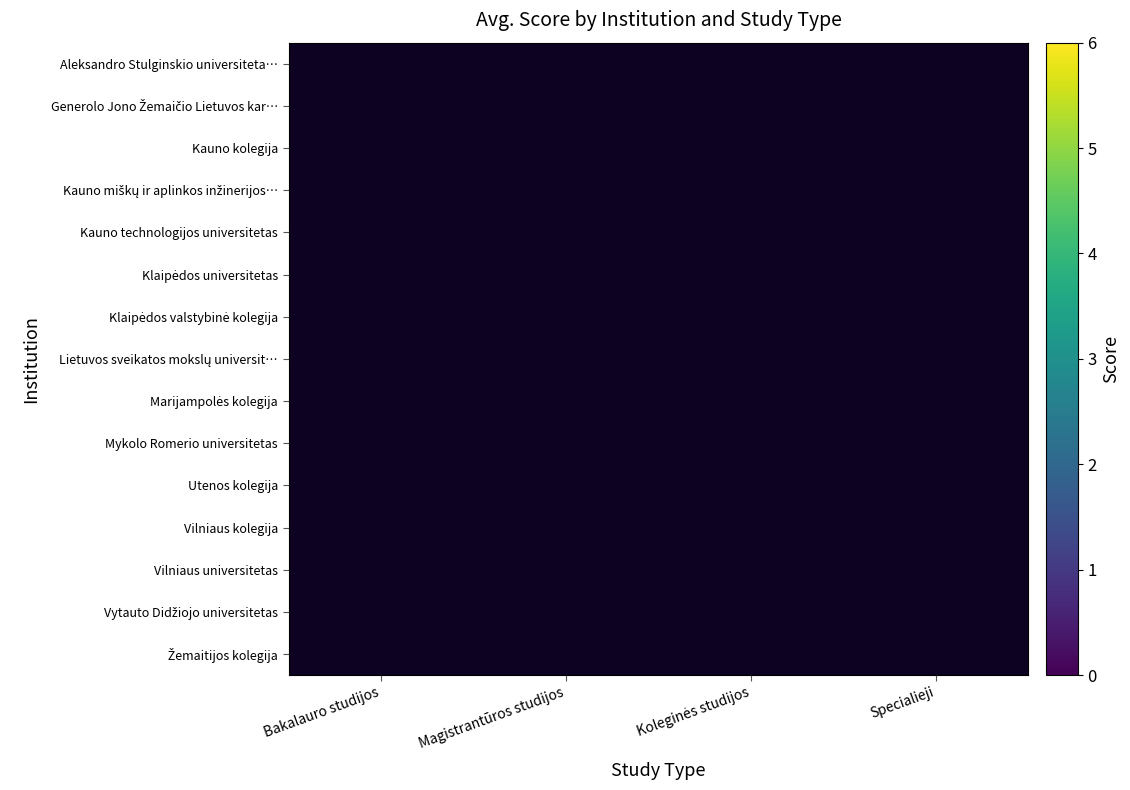

At Bakalauro studijos, list the series in order from smallest to largest.

Aleksandro Stulginskio universiteta…, Generolo Jono Žemaičio Lietuvos kar…, Kauno kolegija, Kauno miškų ir aplinkos inžinerijos…, Kauno technologijos universitetas, Klaipėdos universitetas, Klaipėdos valstybinė kolegija, Lietuvos sveikatos mokslų universit…, Marijampolės kolegija, Mykolo Romerio universitetas, Utenos kolegija, Vilniaus kolegija, Vilniaus universitetas, Vytauto Didžiojo universitetas, Žemaitijos kolegija